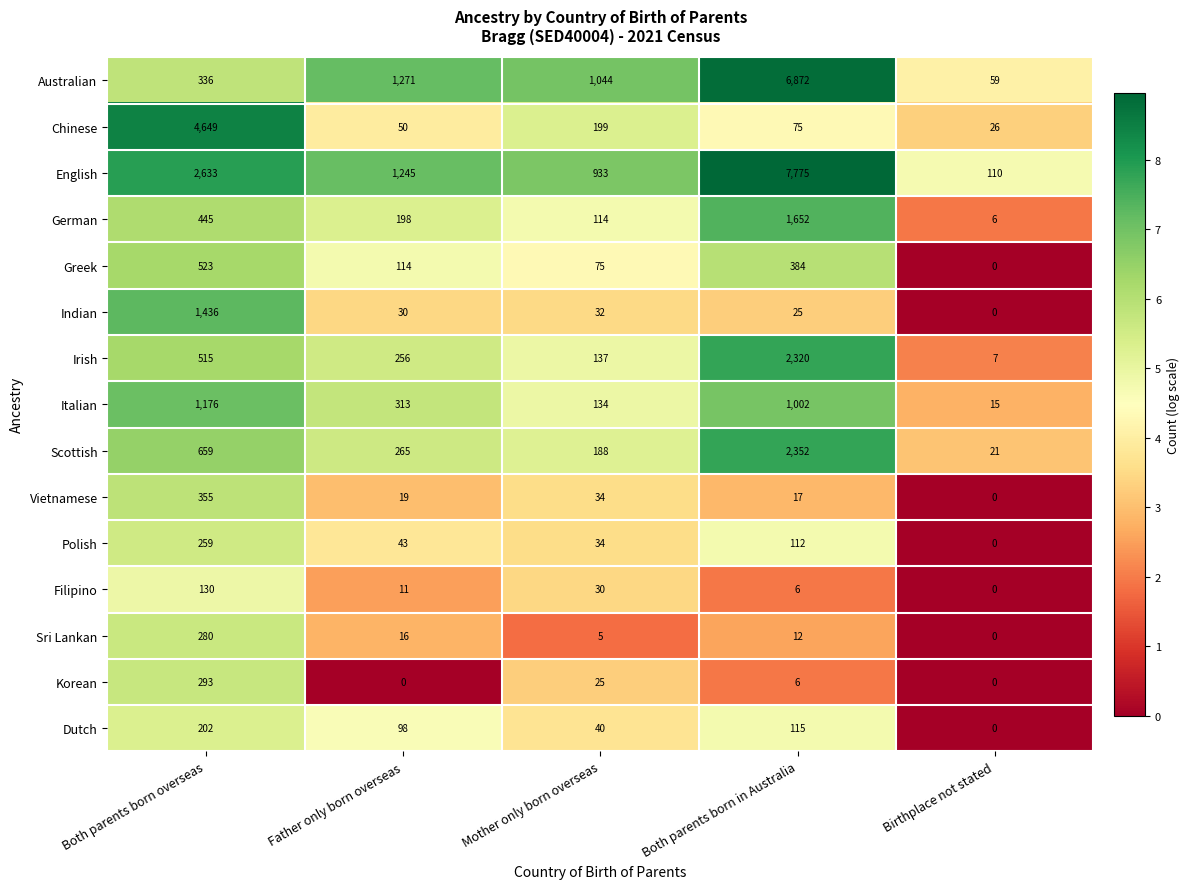

Which series has the largest total across all categories?

English